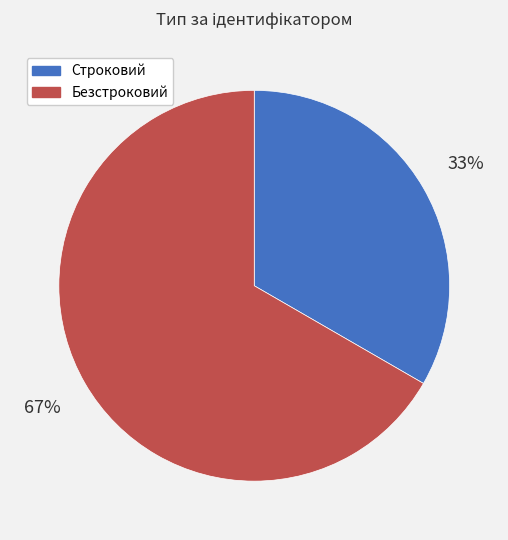

What is the majority slice?

Безстроковий